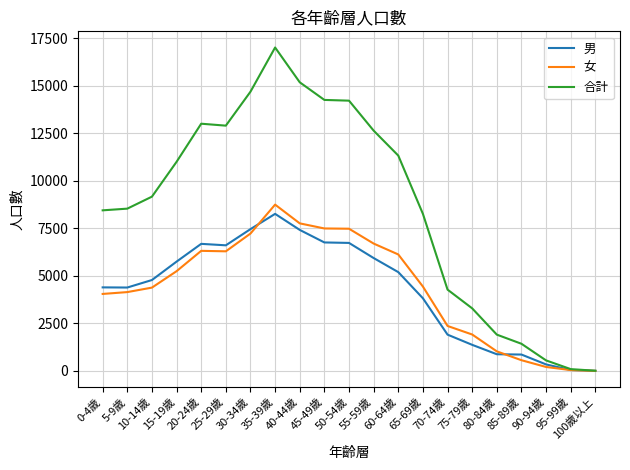

What is the difference between the maximum and second lowest values in the 女 series?

8709